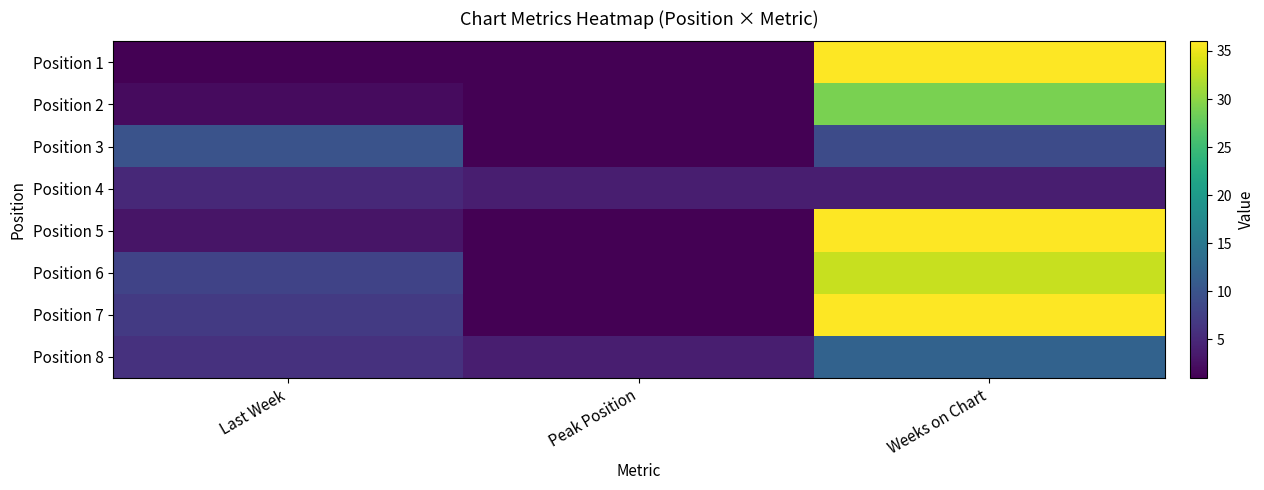

Between Weeks on Chart and Peak Position, which is larger?

Weeks on Chart